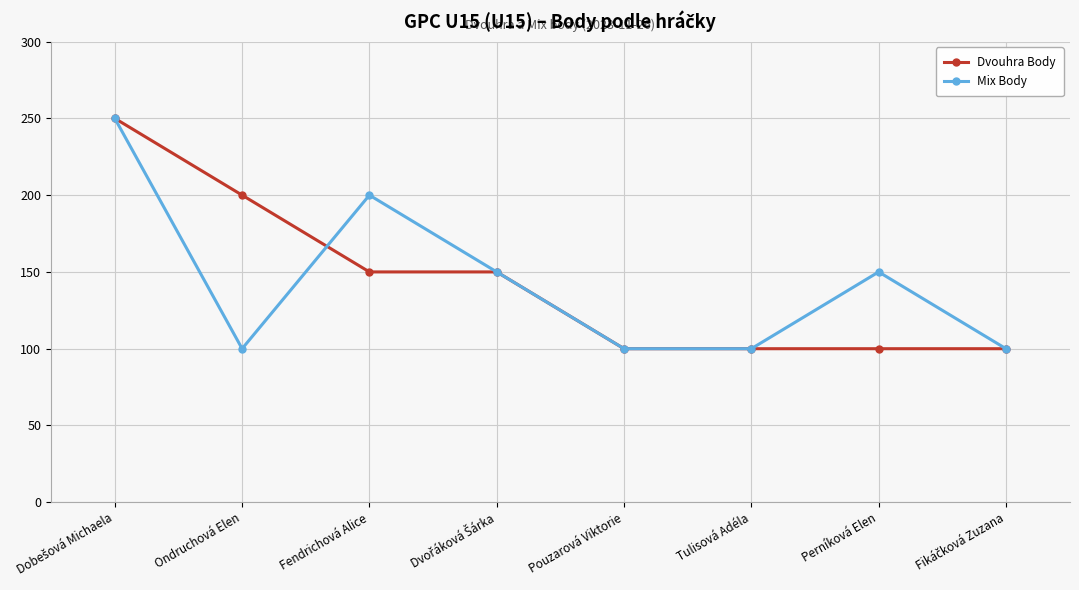

What are all the series names shown in the legend?

Dvouhra Body, Mix Body